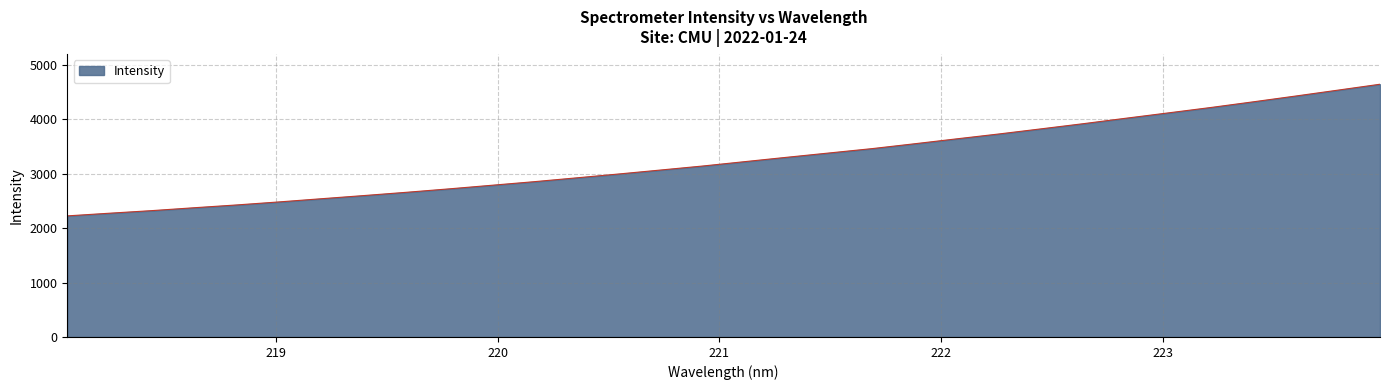

Count the number of categories in the chart.

32